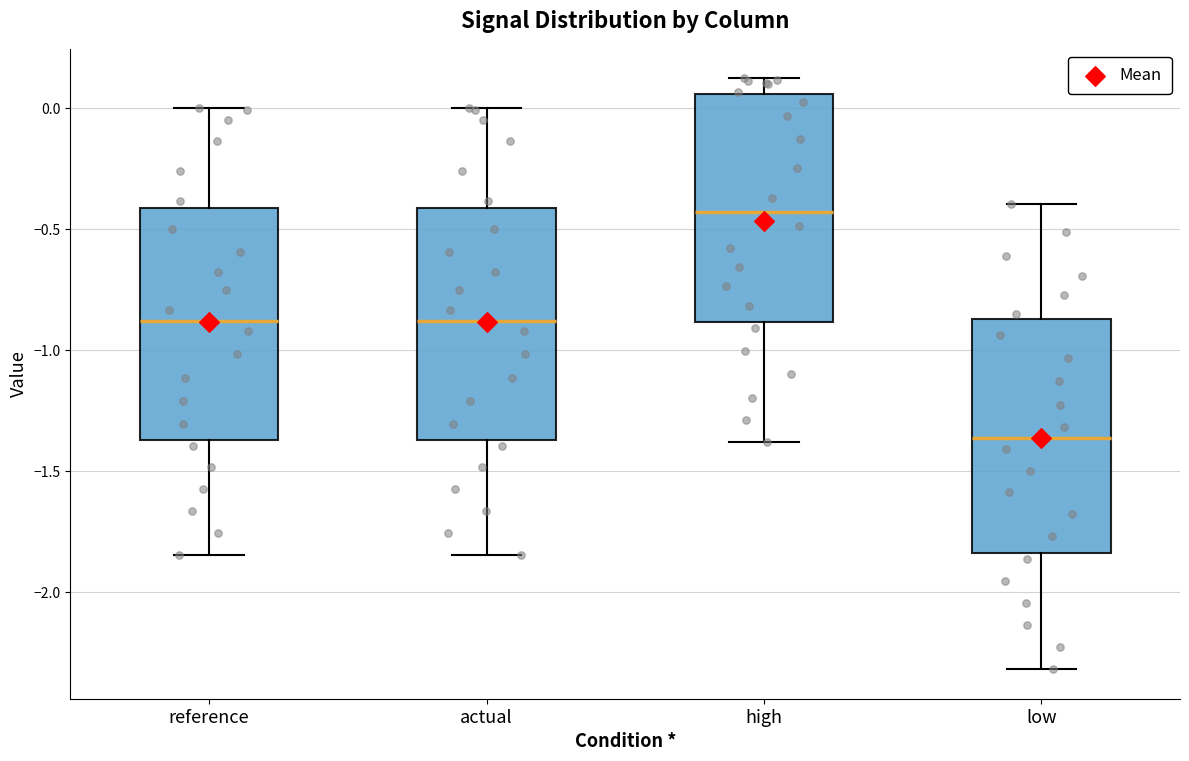

Reading left to right, transcribe this box plot: for each box, give where its median line is, the range the box spans, and where its two whiskers end, as read against the y-axis. The values are not printed on the chart, so give them approximately, as read against the axis.

reference: median -0.90, box -1.35 to -0.40, whiskers -1.85 to 0.00
actual: median -0.90, box -1.35 to -0.40, whiskers -1.85 to 0.00
high: median -0.45, box -0.90 to 0.05, whiskers -1.40 to 0.10
low: median -1.35, box -1.85 to -0.85, whiskers -2.30 to -0.40